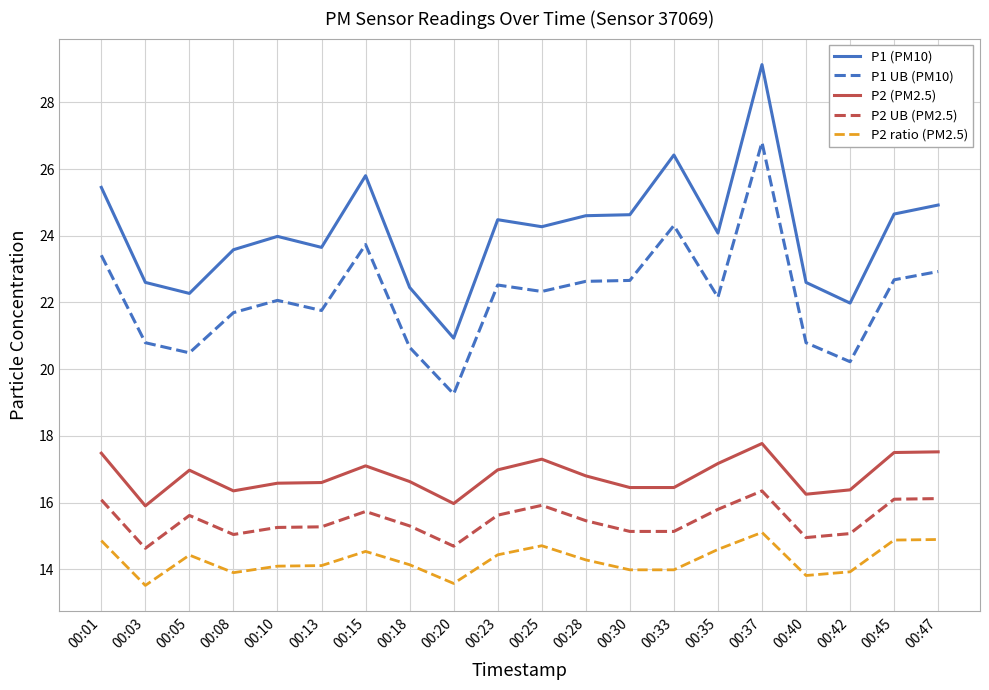

Which category has the highest value across all series?

00:37